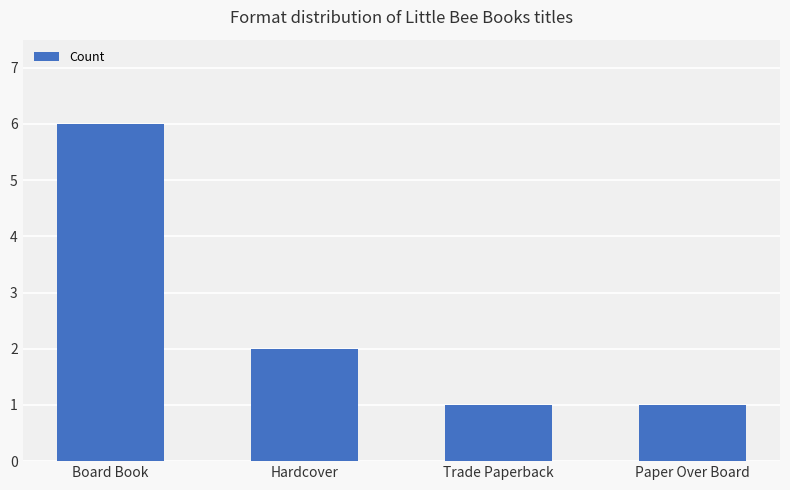

Where is the data nearest to the value 3?

Hardcover